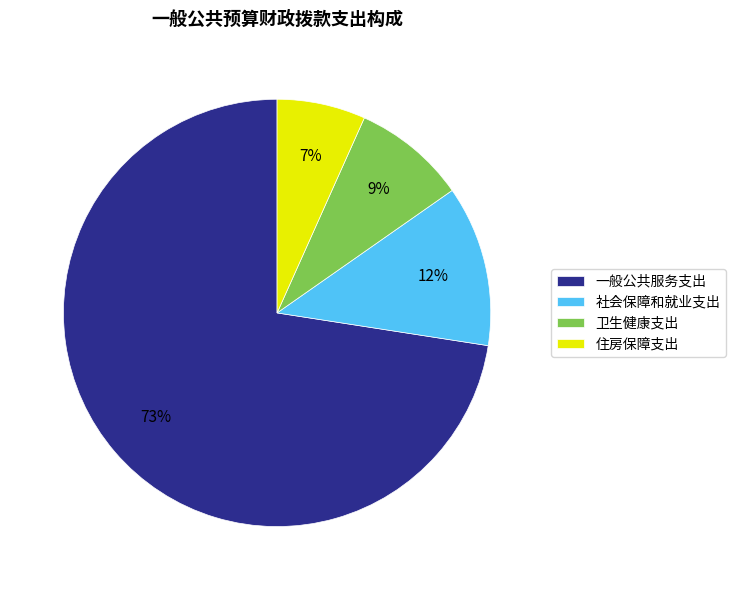

How many segments does this pie chart have?

4